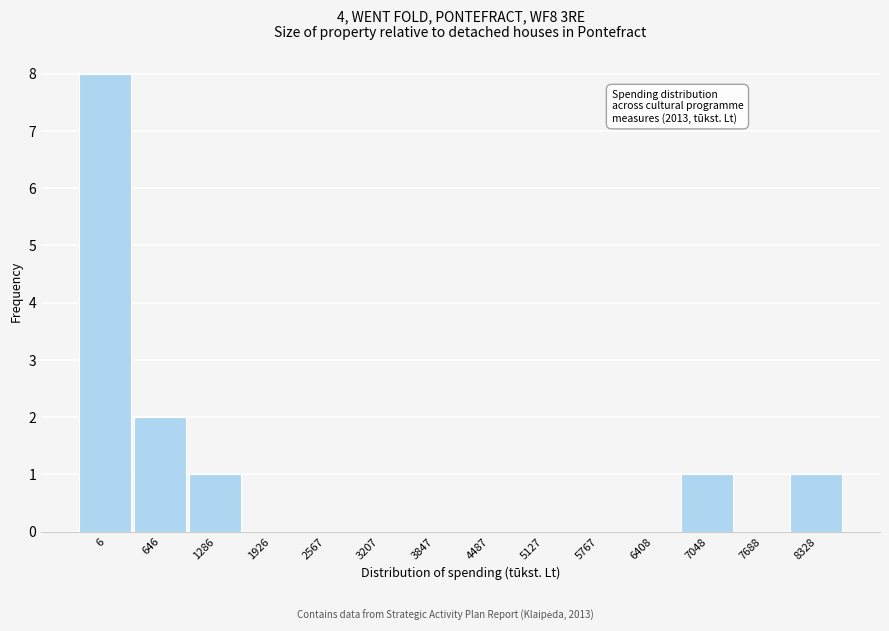

Reading left to right, transcribe all the data shown in this chart.

6=8	646=2	1286=1	1926=0	2567=0	3207=0	3847=0	4487=0	5127=0	5767=0	6408=0	7048=1	7688=0	8328=1